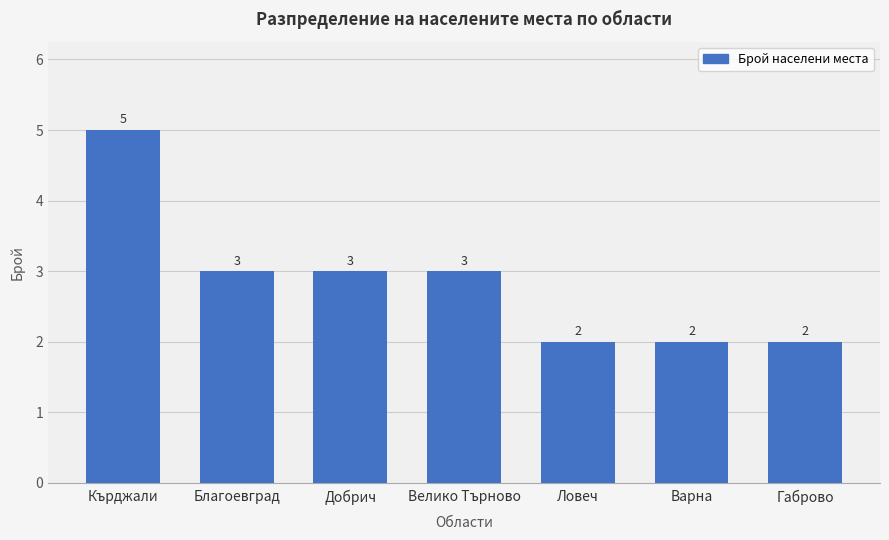

The chart shows a value of 5 at Кърджали. True or false?

True